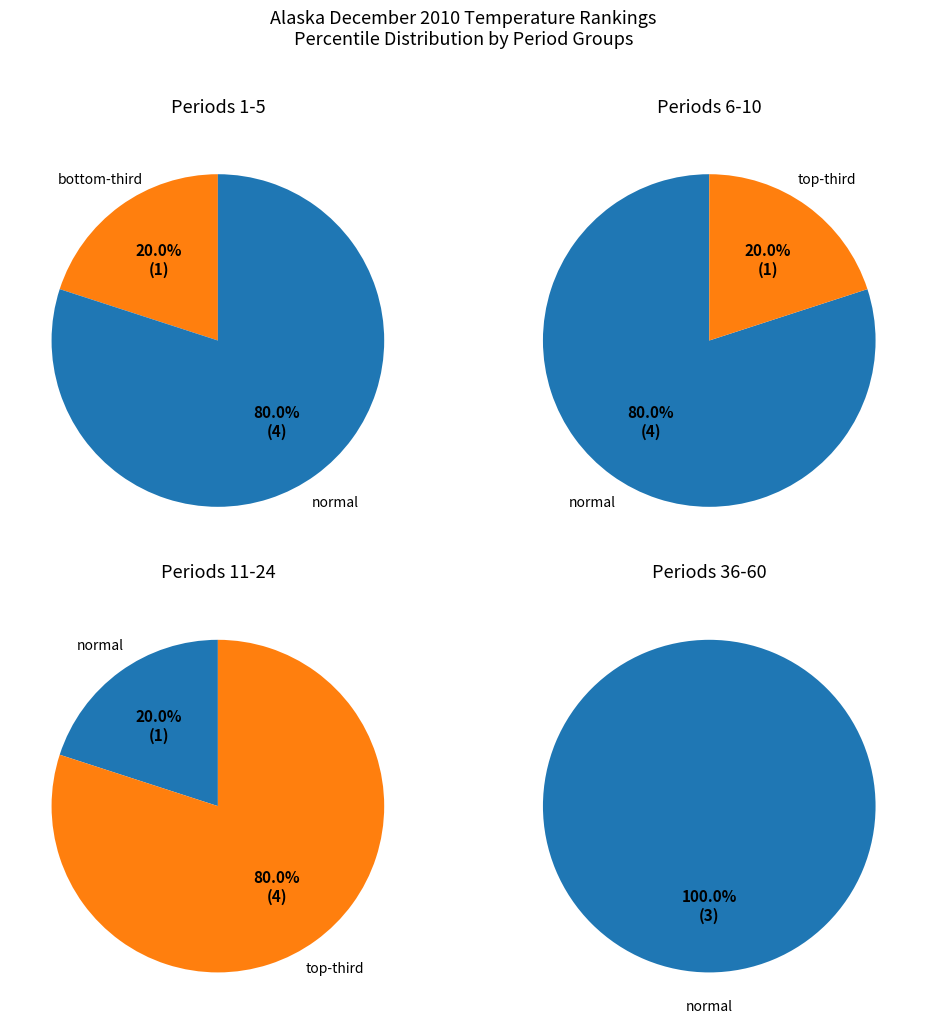

How many slices are in this pie chart?

3